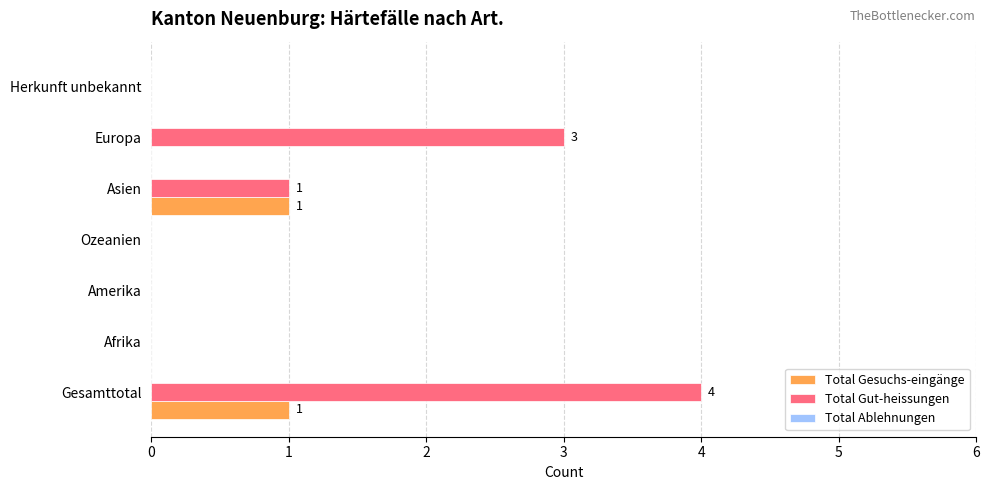

Count the Total Gesuchs-eingänge values in the range 0 to 1.

7